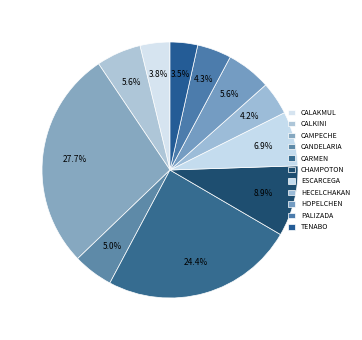

What is the change in value from CALAKMUL to CARMEN?

+27287359.5